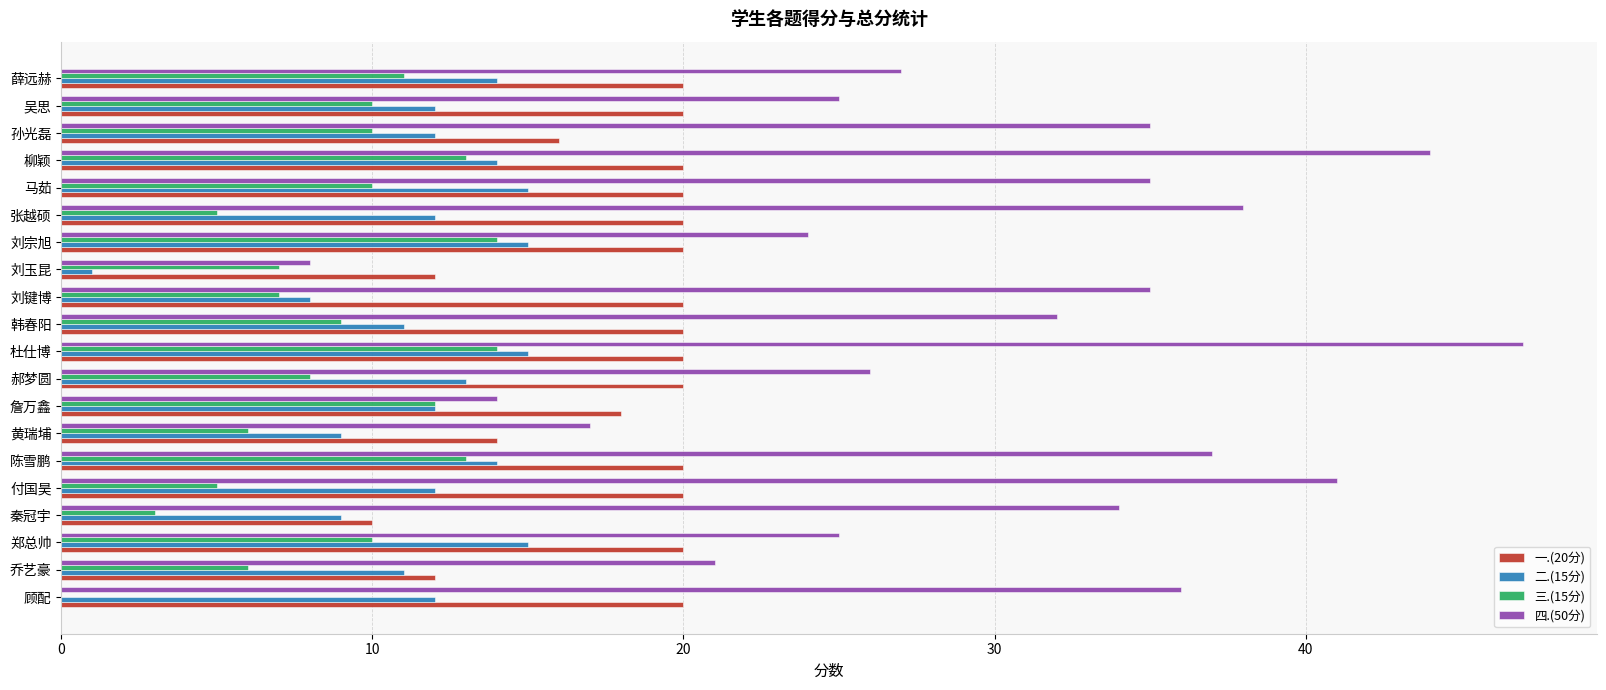

Which category has the highest value across all series?

杜仕博